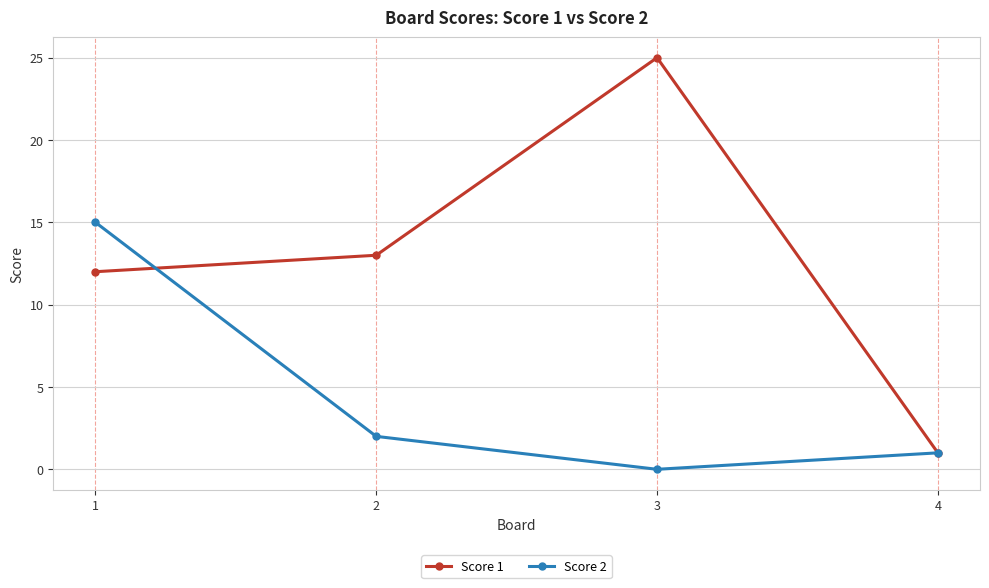

What are all the series names shown in the legend?

Score 1, Score 2